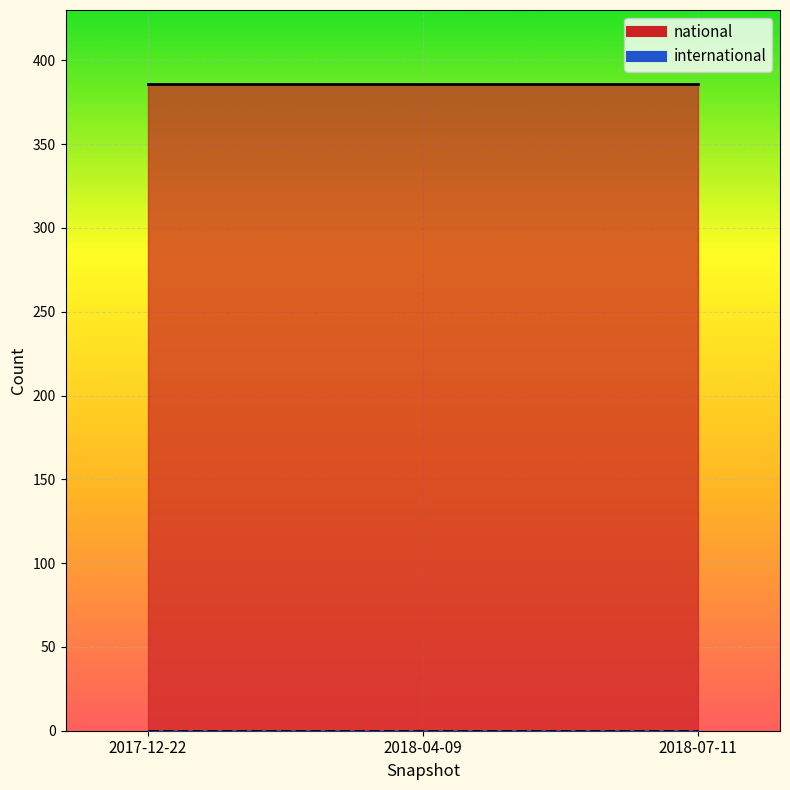

The value of national at 2017-12-22 is 93. True or false?

False